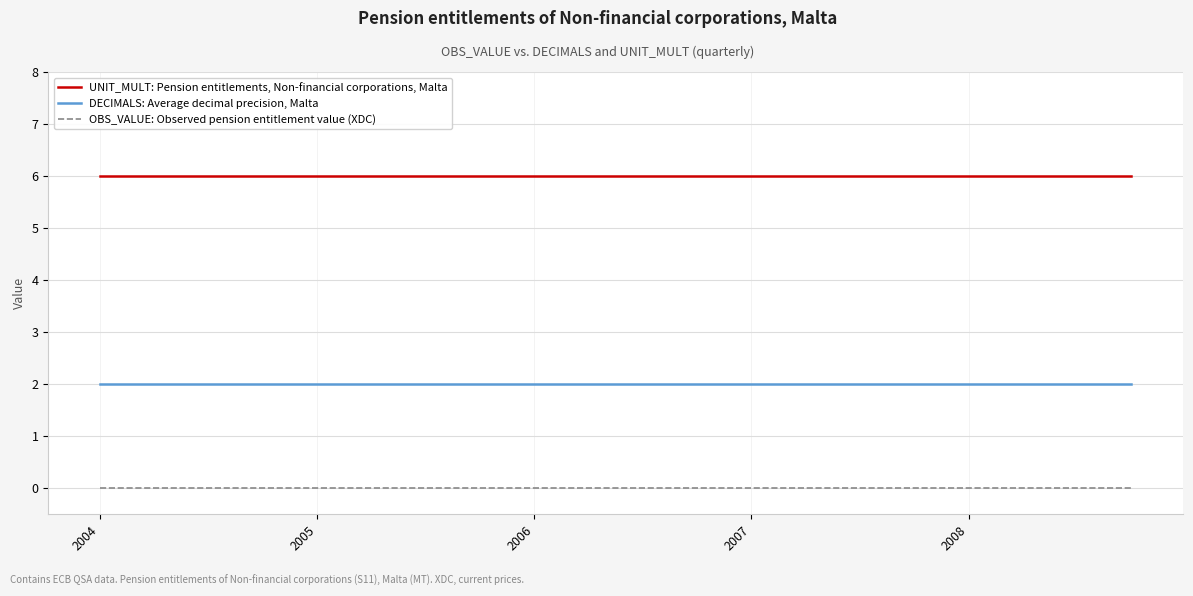

How many distinct data groups are displayed?

3